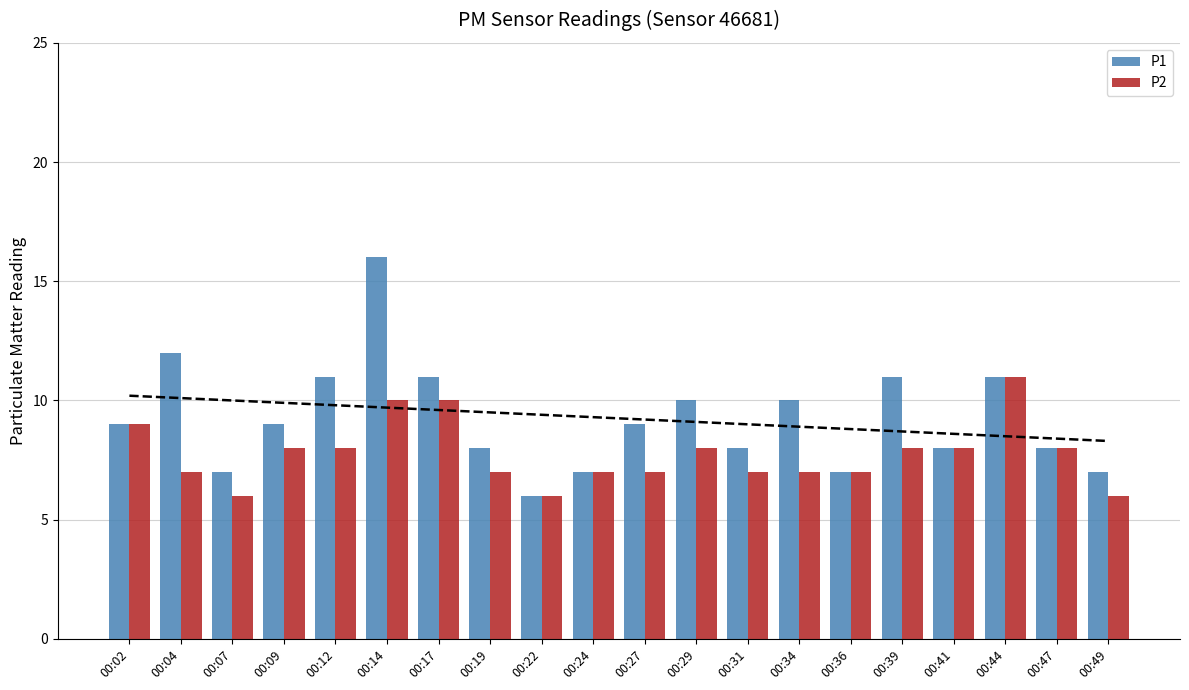

At which category is the sum across all series the highest?

00:14